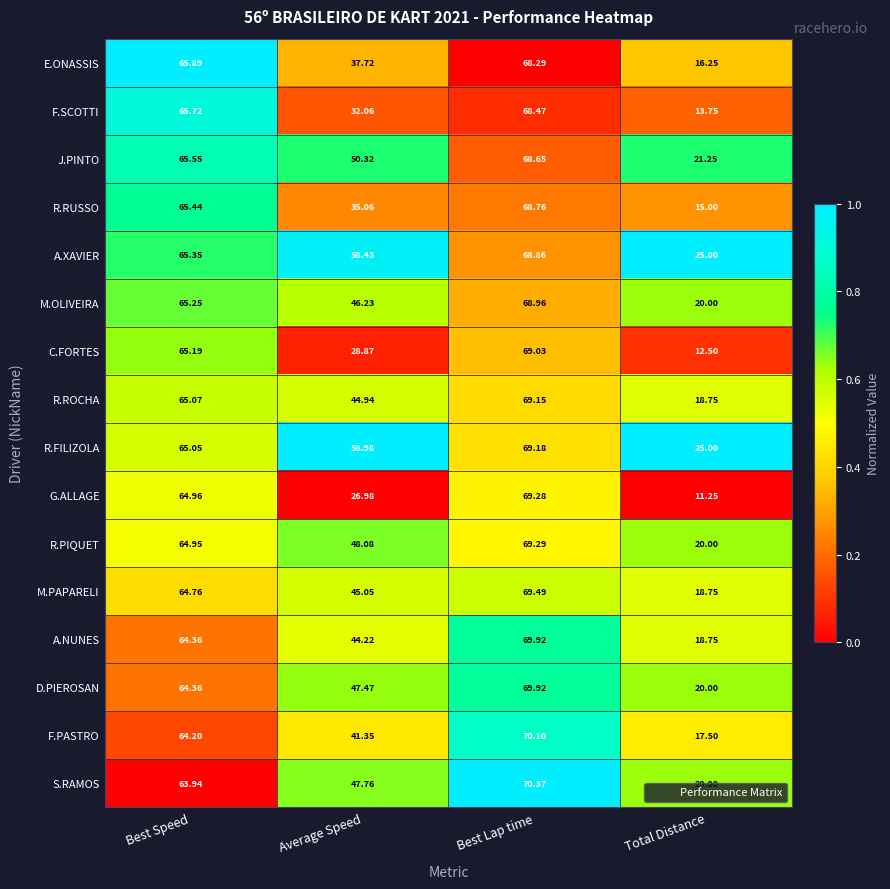

Which series changed the most between Average Speed and Total Distance?

R.FILIZOLA